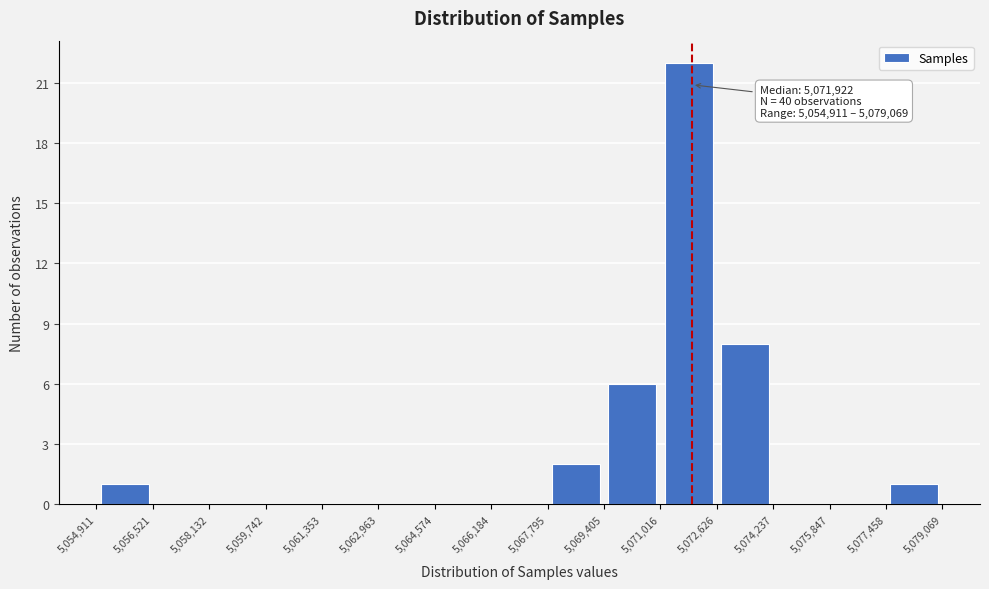

Which range on the x-axis has the tallest bar?

5,071,016 to 5,072,626